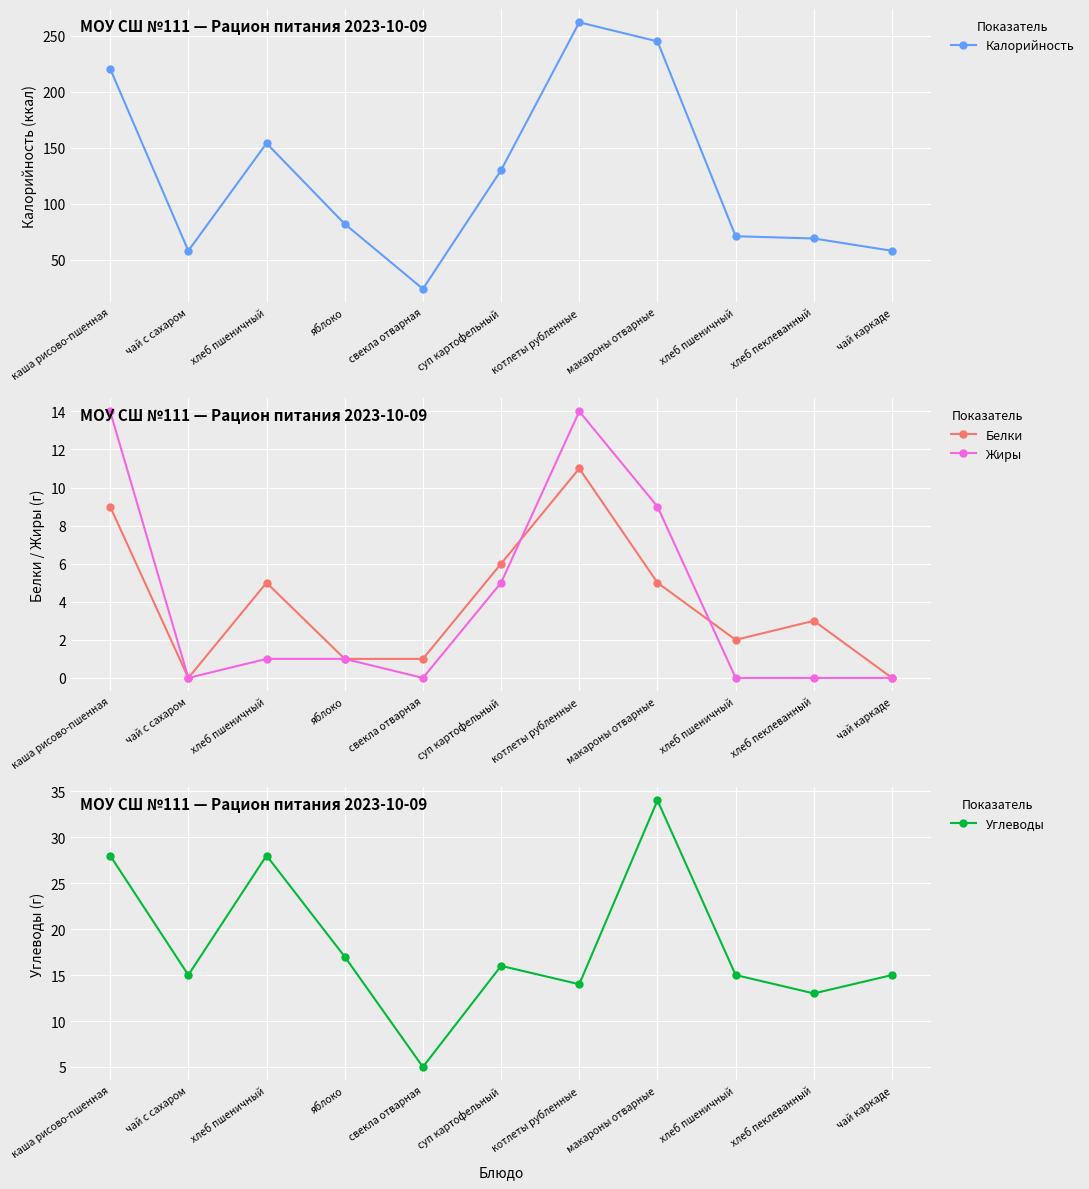

Which series changed the most between хлеб пшеничный and свекла отварная?

Калорийность